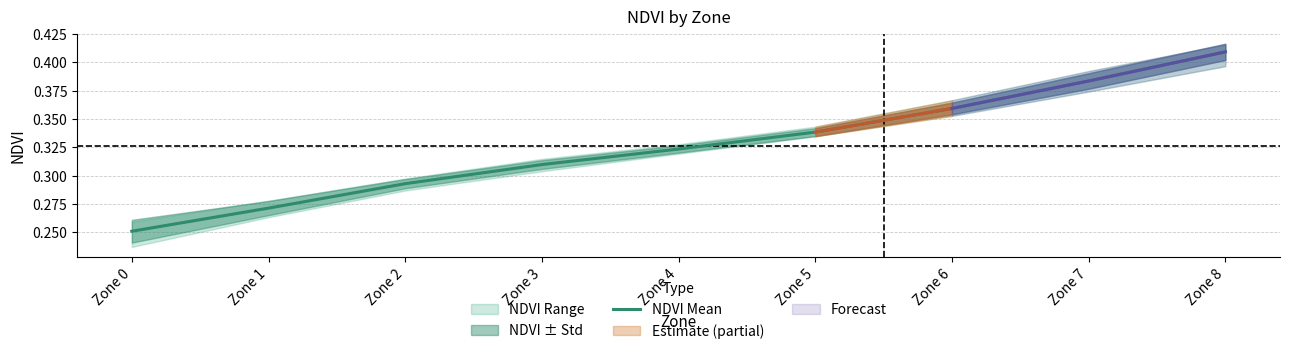

Reading left to right, extract all data points from this chart.

0.3	0.3	0.3	0.3	0.3	0.3	0.4	0.4	0.4